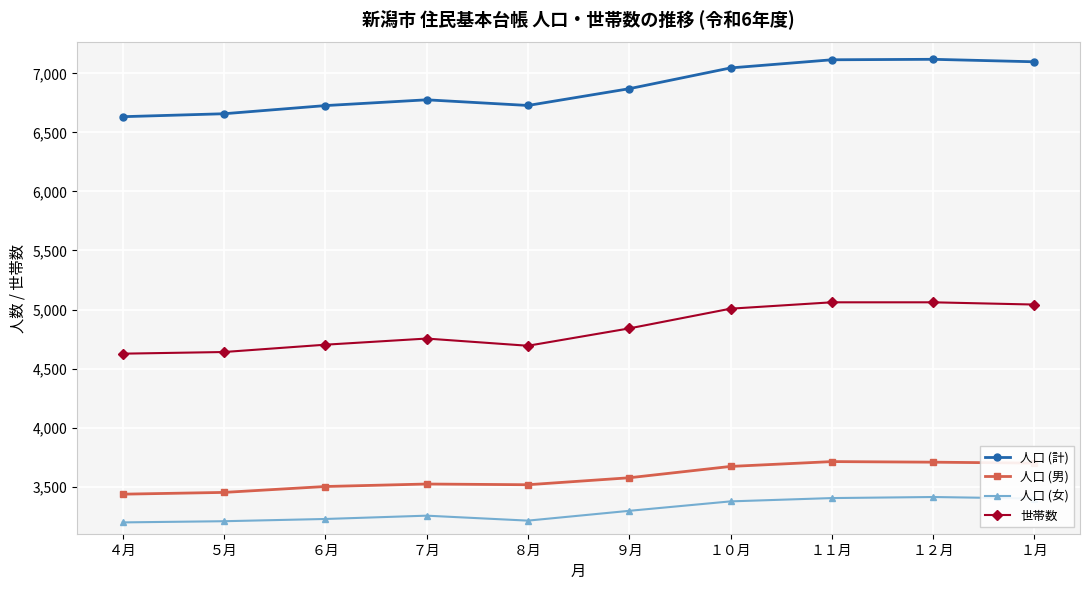

What is the total value across all series at ５月?

17956